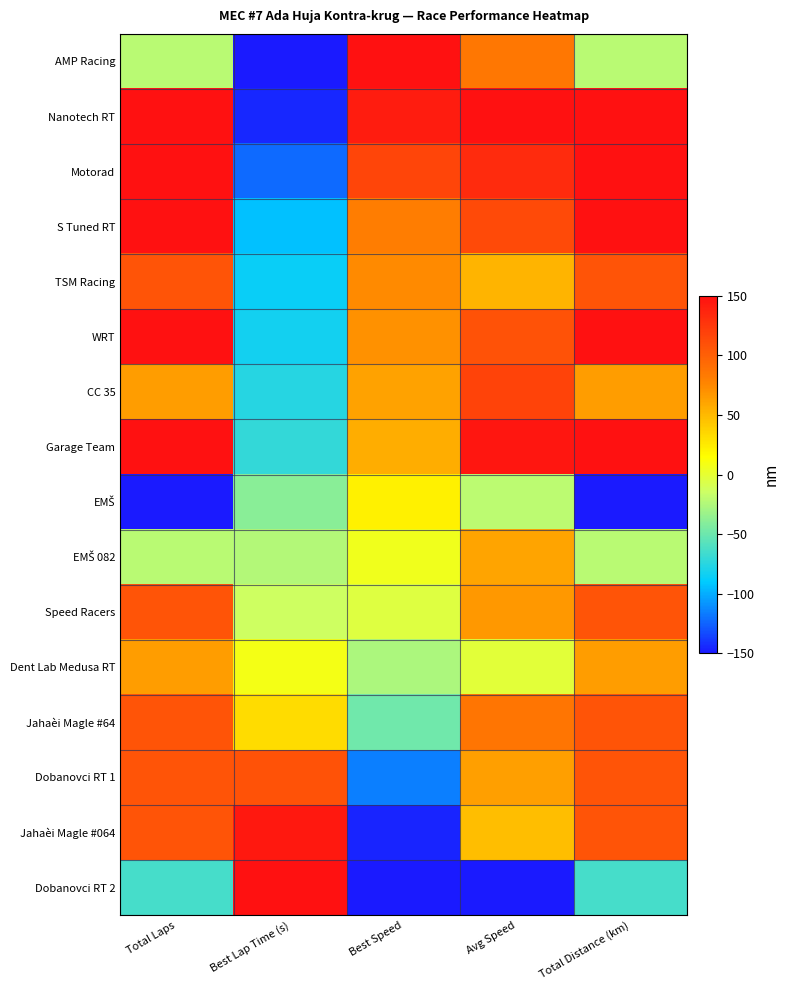

Which series has the largest range (max minus min)?

AMP Racing